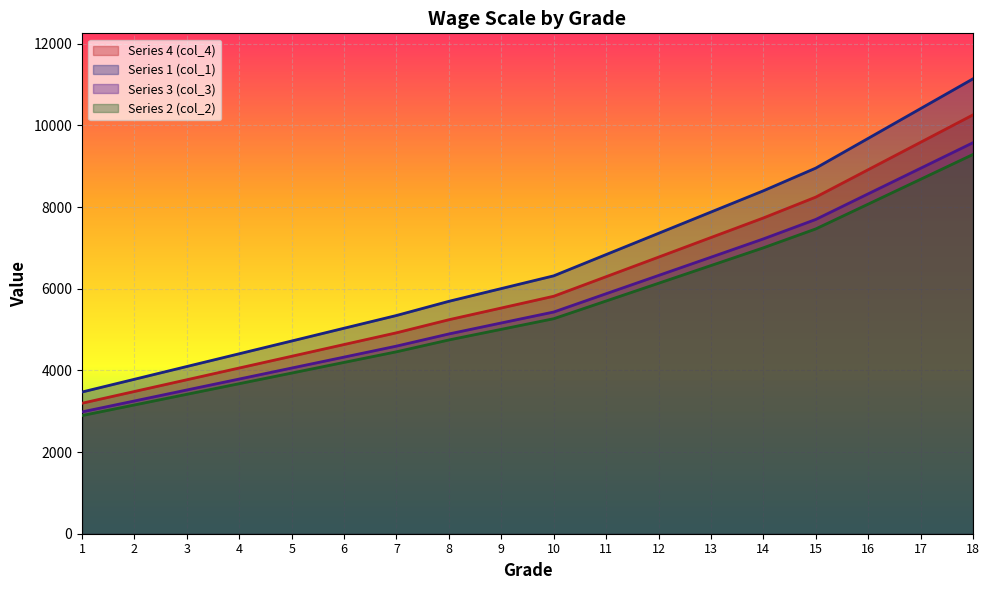

Is the value of col_2 at 3 greater than the value of col_1 at 9?

No